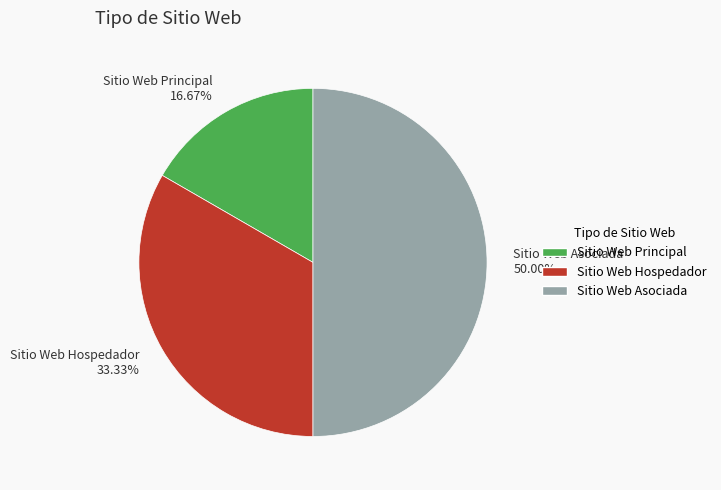

What is the smallest slice in the pie chart?

Sitio Web Principal